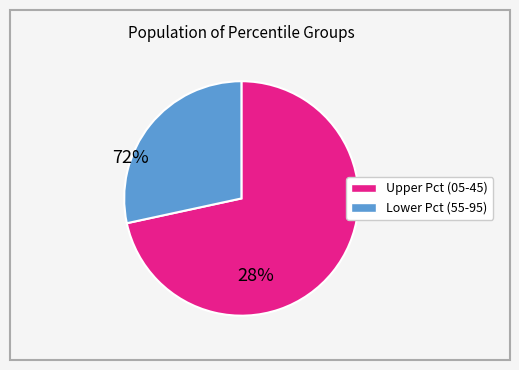

Does any single category account for the majority?

Yes